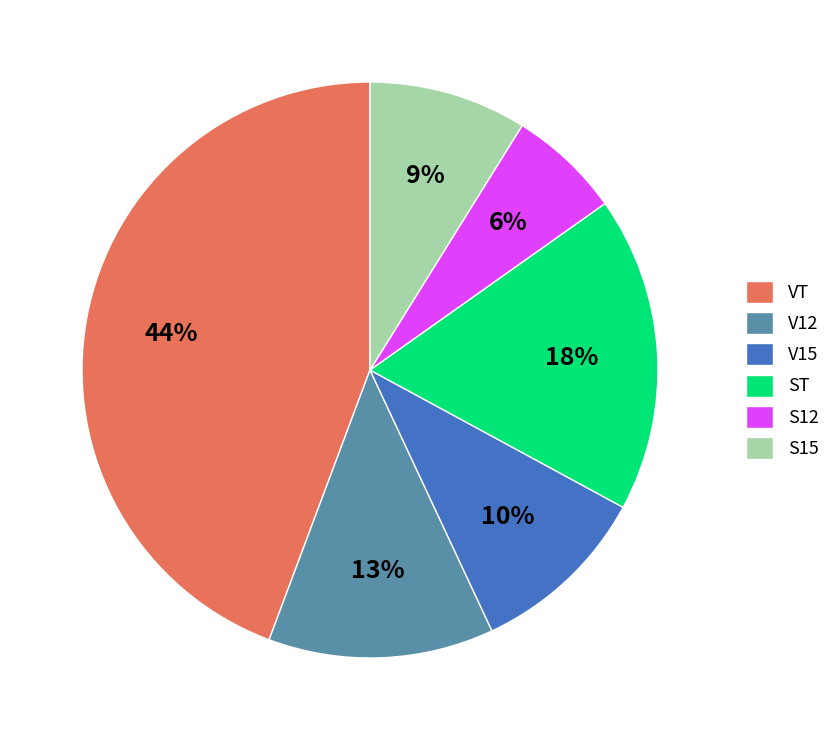

Combined, do VT and V12 account for over 50%?

Yes